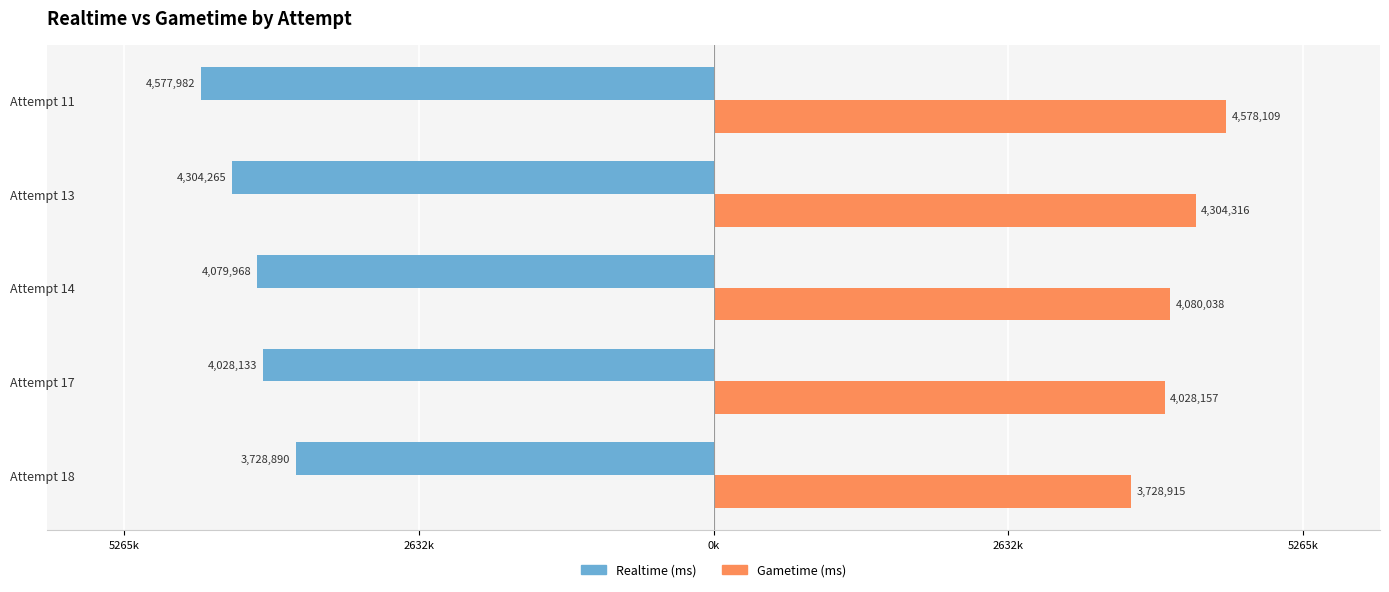

What are all the series names shown in the legend?

Realtime (ms), Gametime (ms)